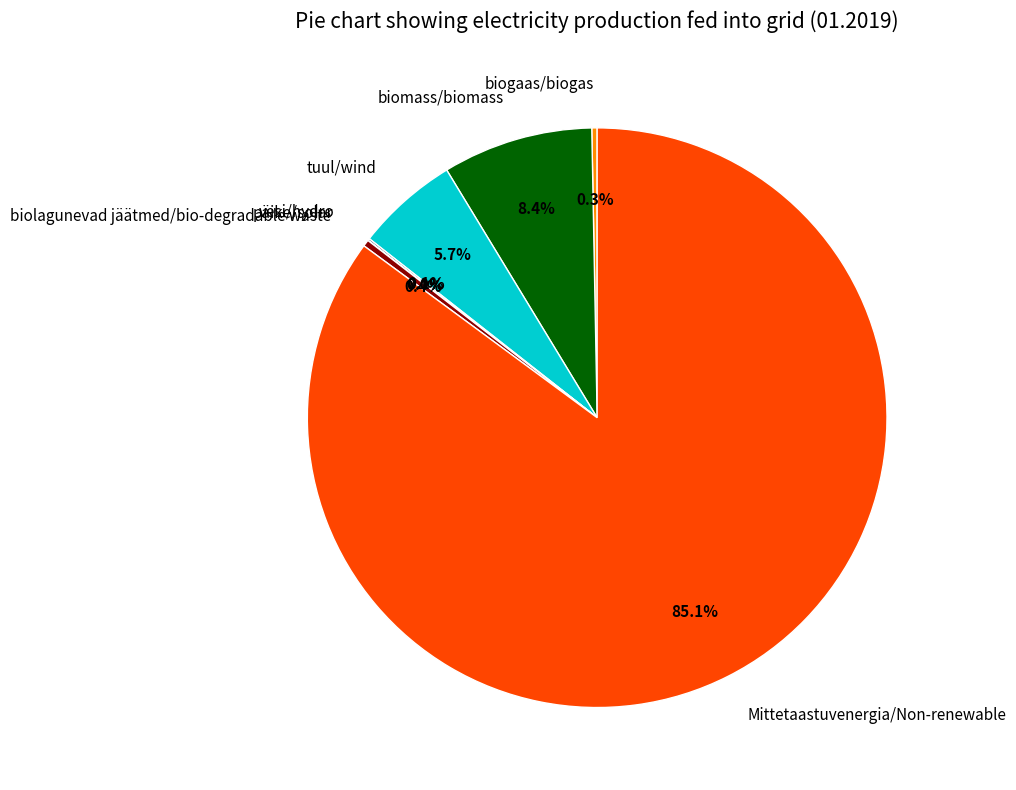

Is the sum of tuul/wind and Mittetaastuvenergia/Non-renewable greater than half?

Yes